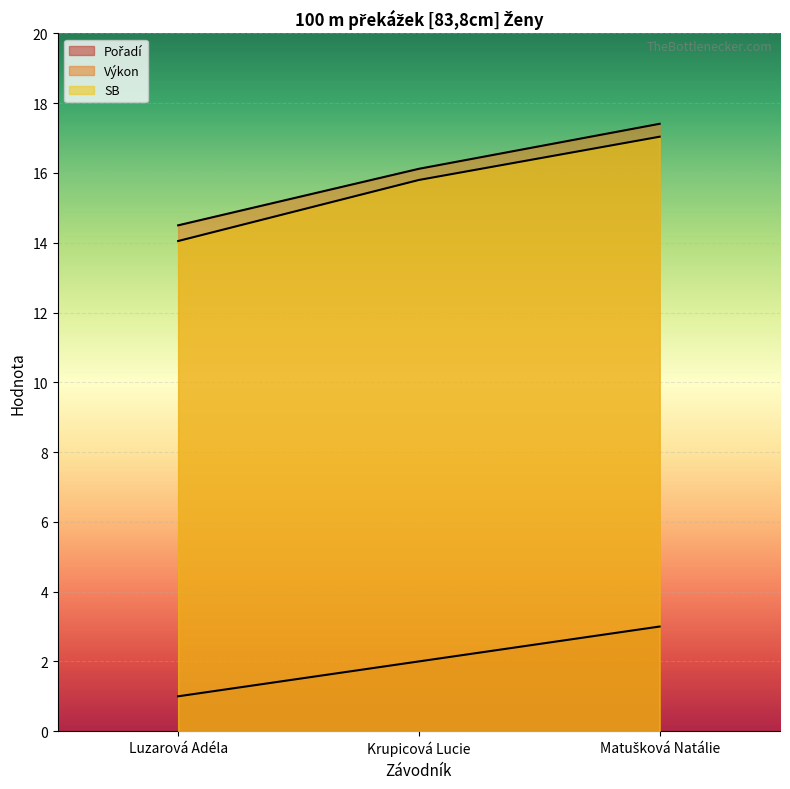

Is the value of Pořadí at Luzarová Adéla greater than the value of SB at Matušková Natálie?

No